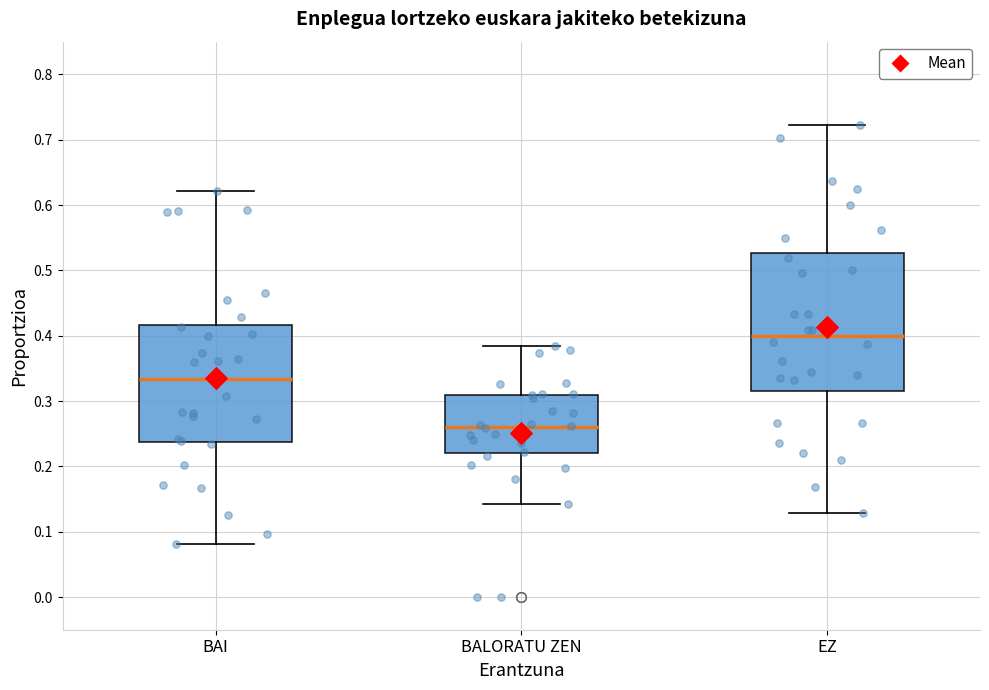

Which box's median line is the highest?

EZ